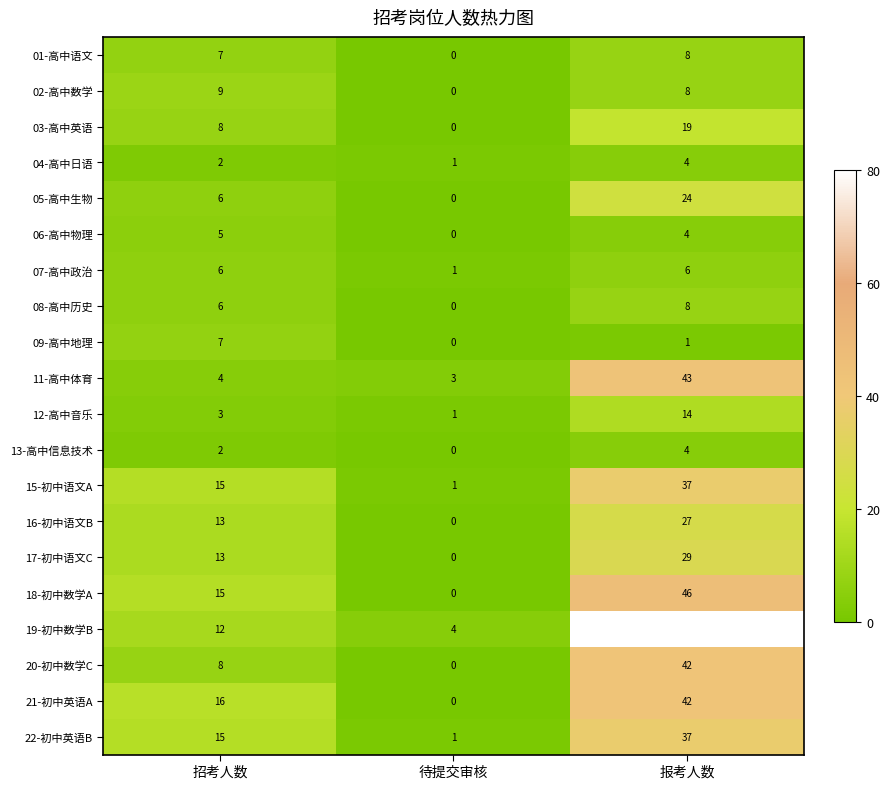

What is the difference between the 06-高中物理 values at 报考人数 and 待提交审核?

4